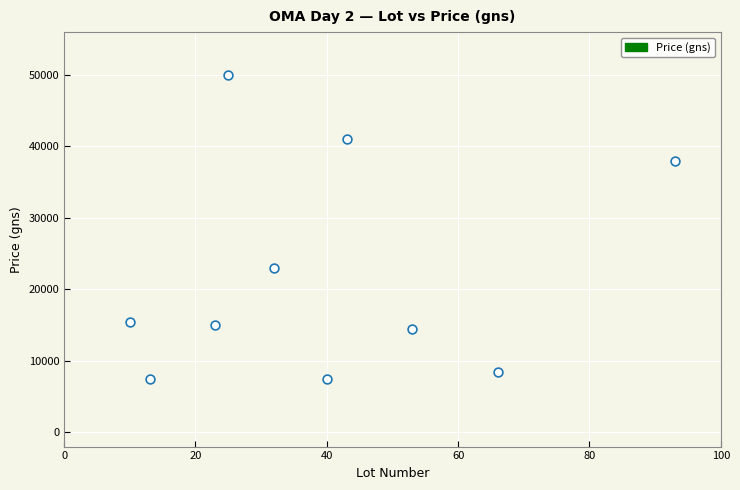

What Y value in the scatter plot is closest to 28750?

23000